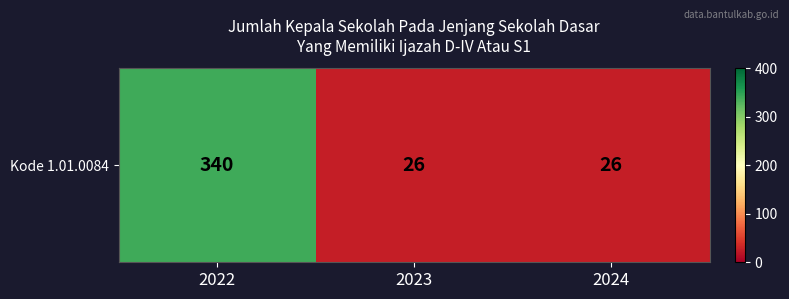

What is the approximate value at 2022, to the nearest 5?

340